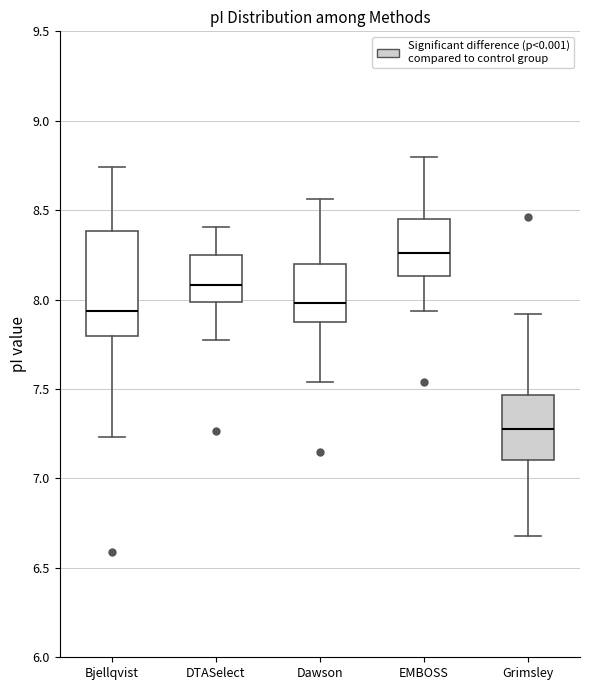

Which box is the tallest, from its lower edge to its upper edge?

Bjellqvist